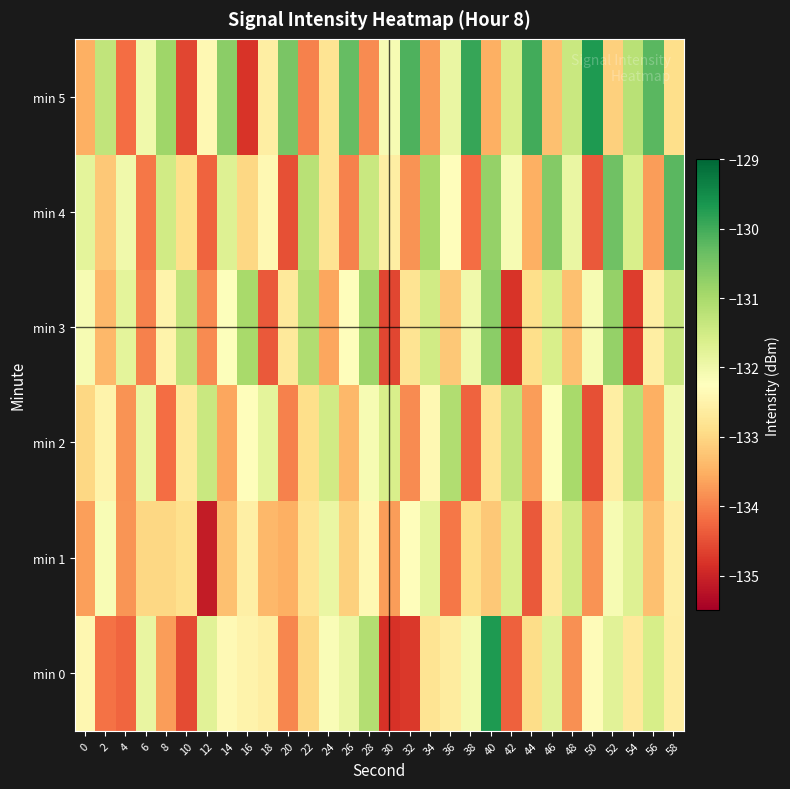

Rank the series by their maximum value, from highest to lowest.

min 5, min 0, min 4, min 3, min 2, min 1